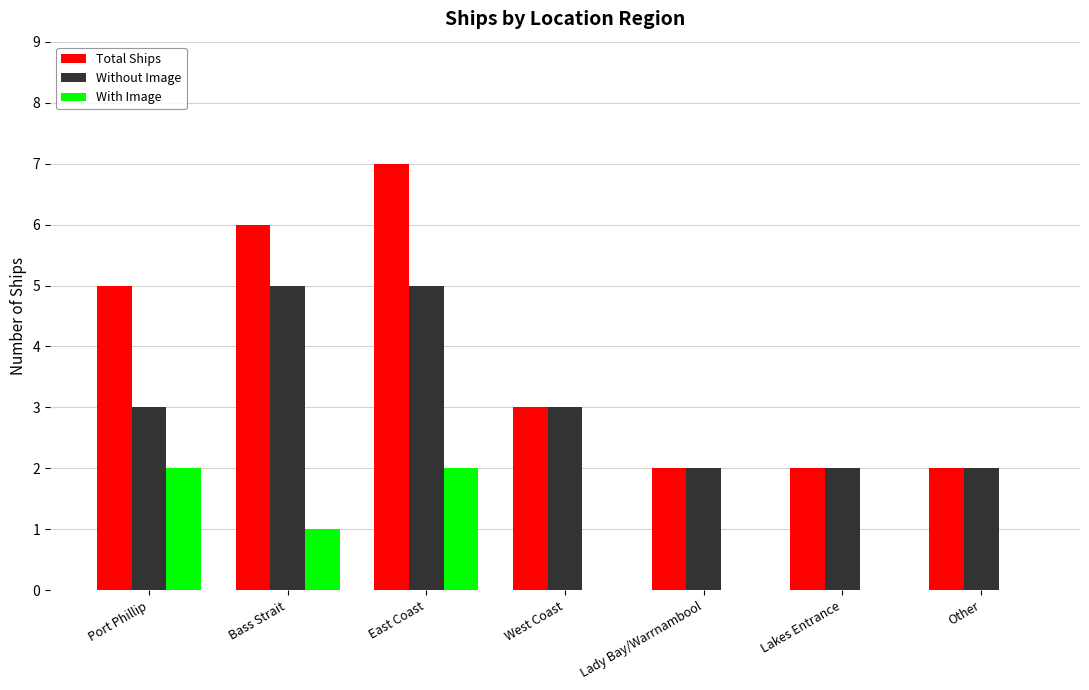

Read the Without Image value at Port Phillip.

3